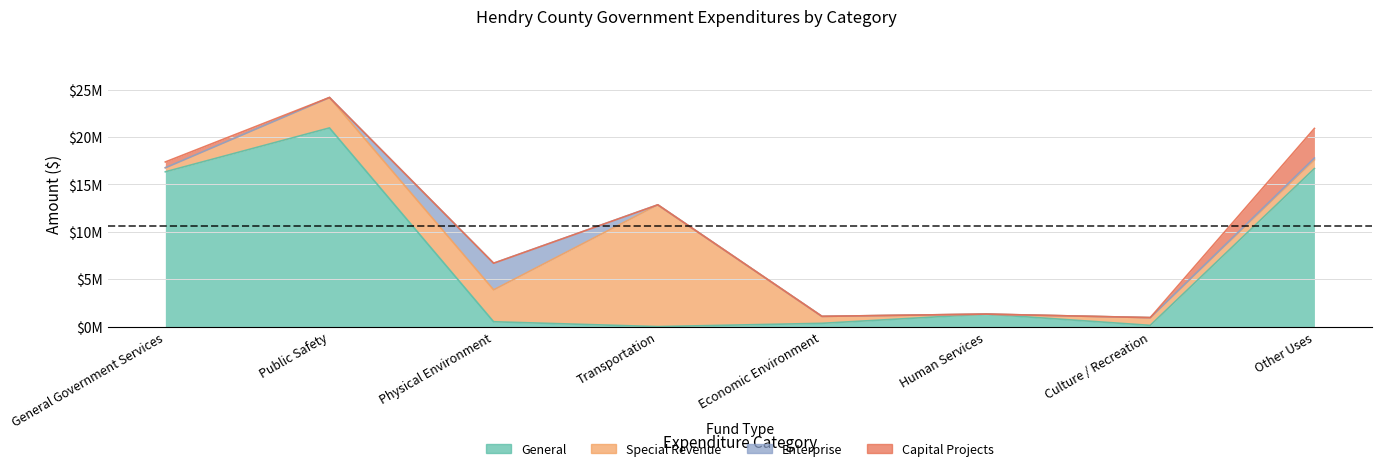

Which series changed the most between Economic Environment and Culture / Recreation?

General